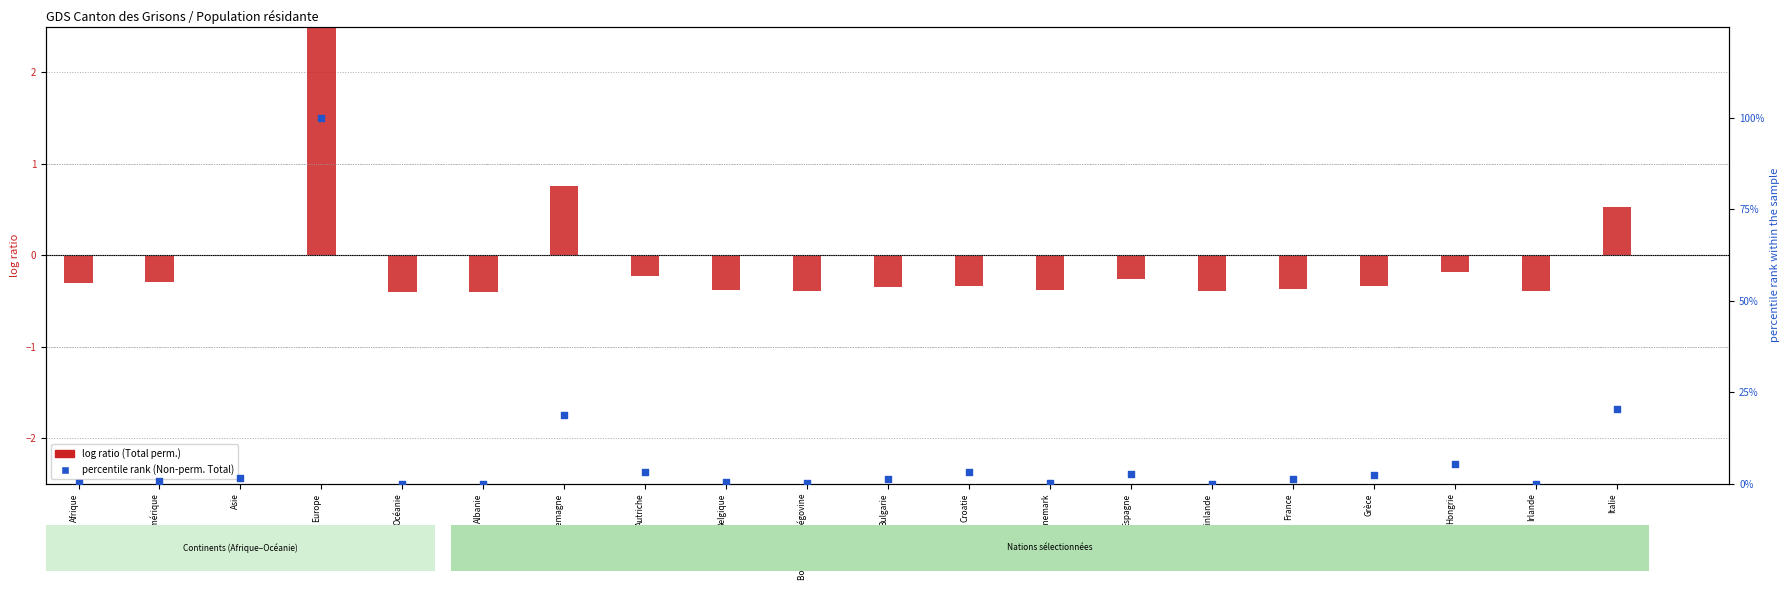

Which series has the largest total across all categories?

Non-perm. Total (col_13)